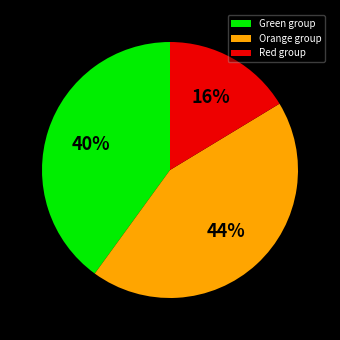

To the nearest percent, what is the average slice percentage?

33%